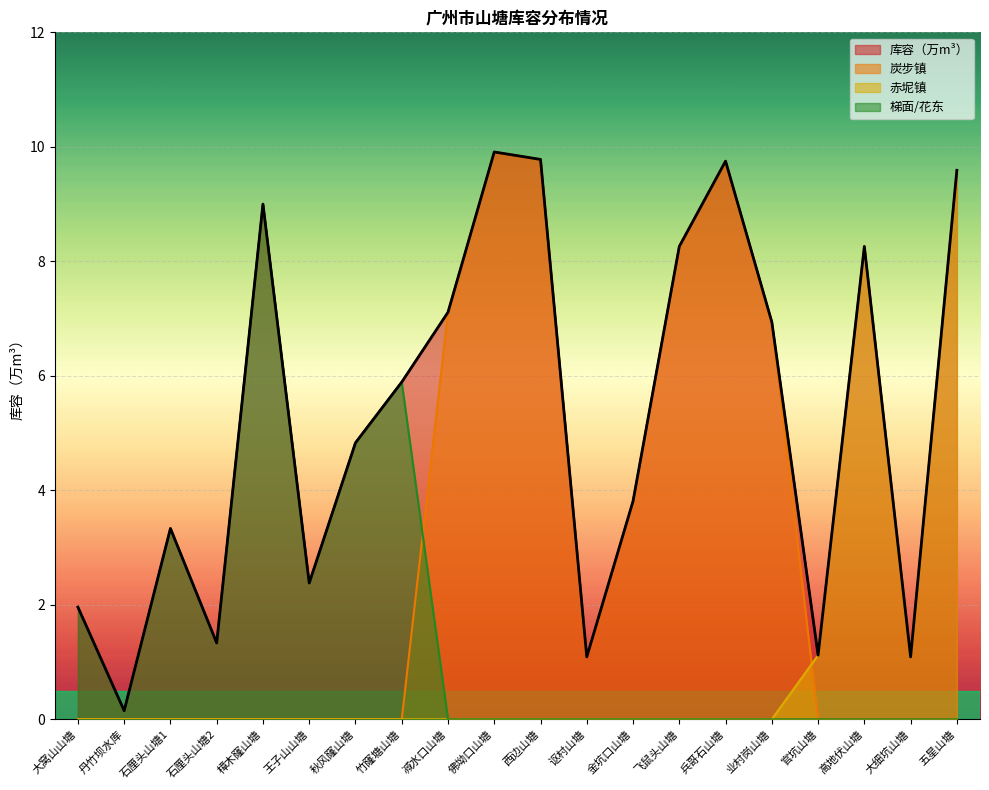

What is the sum of the 赤坭镇累计库容 values at 五星山塘 and 西边山塘?

9.6